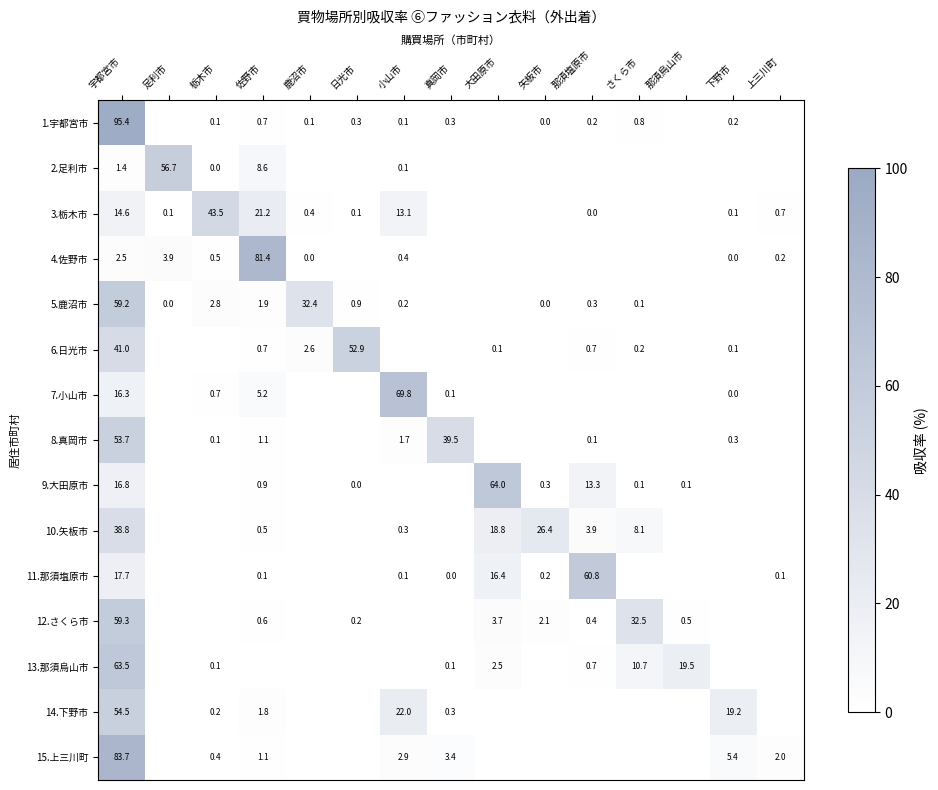

What is the total value across all series at 佐野市?

125.7